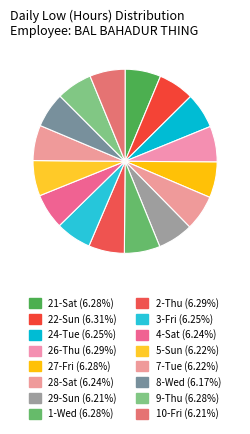

Count the number of slices in the pie.

16